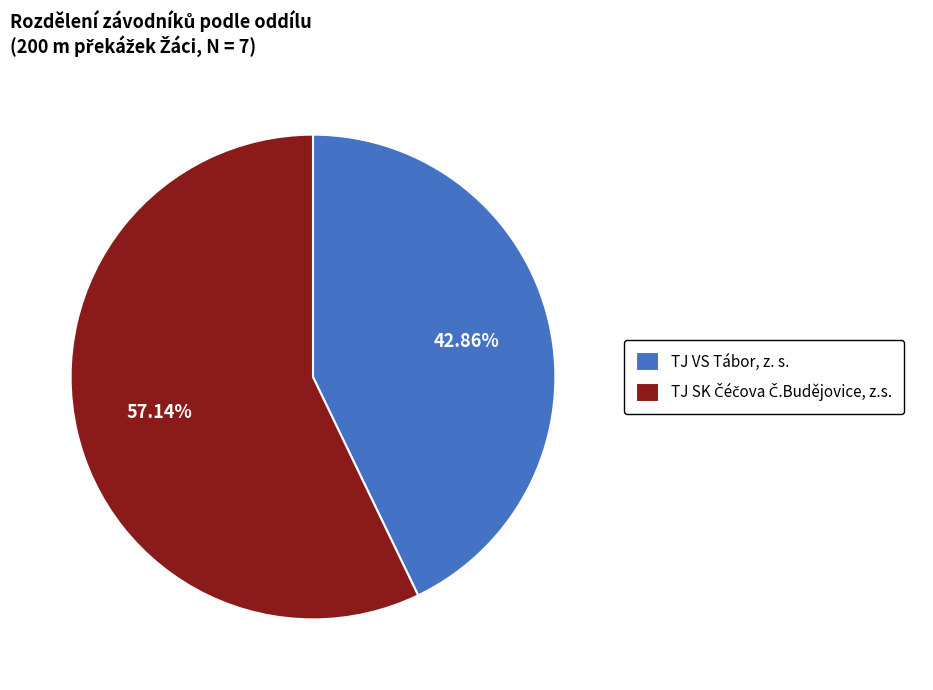

Does TJ VS Tábor, z. s. account for over 50% of the chart?

No